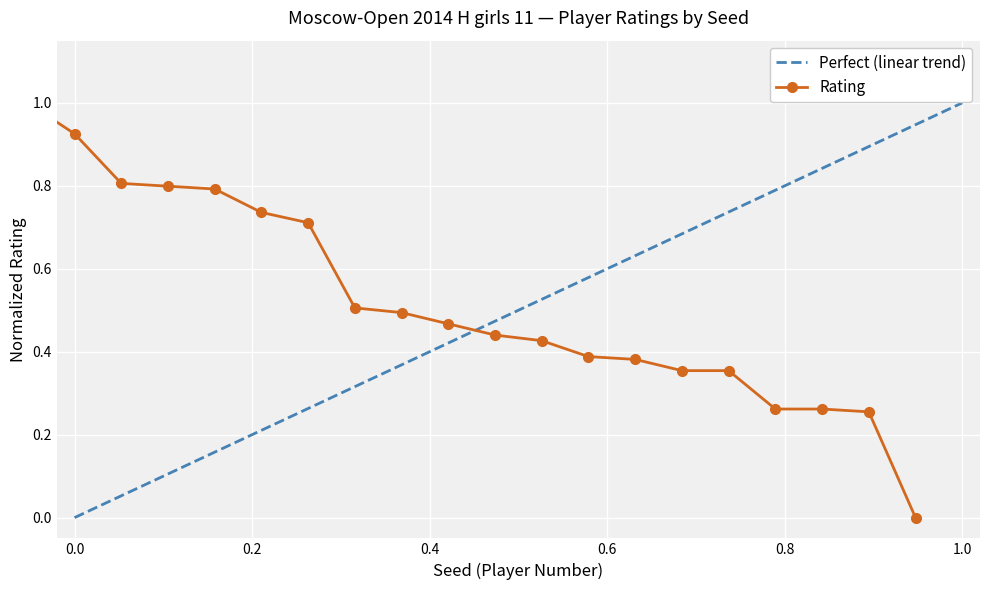

Is it true that the value at 3 is 0.8?

True